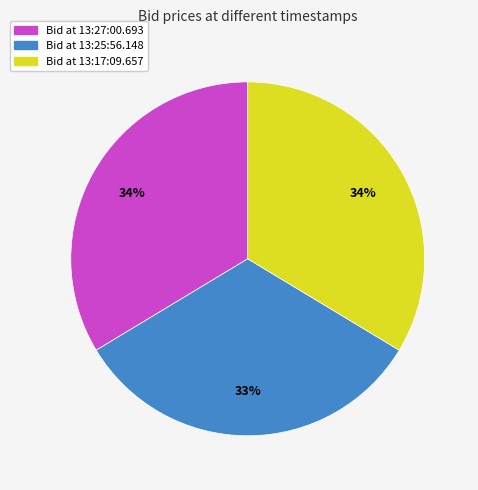

To the nearest percent, what is the average slice percentage?

33%